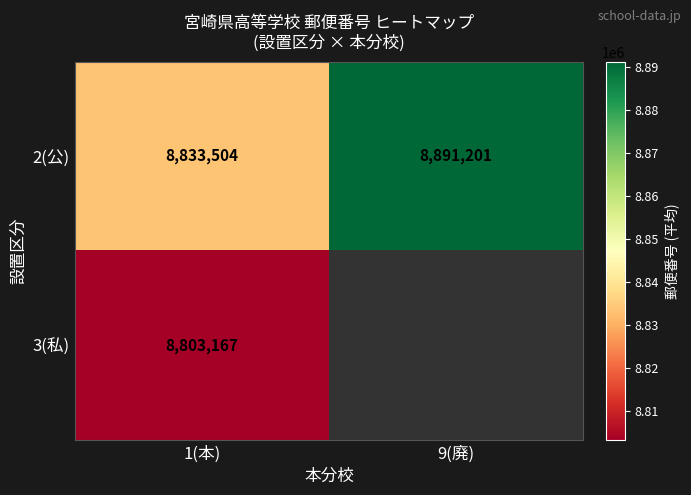

What is the spread (max minus min) of values at 1(本)?

30337